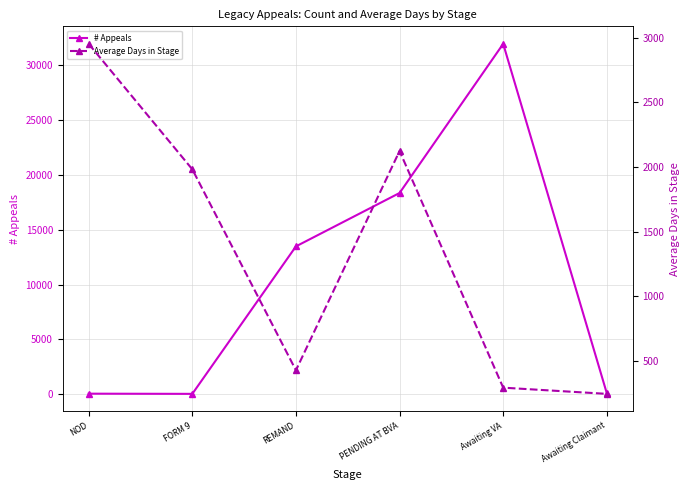

What are all the series names shown in the legend?

# Appeals, Average Days in Stage